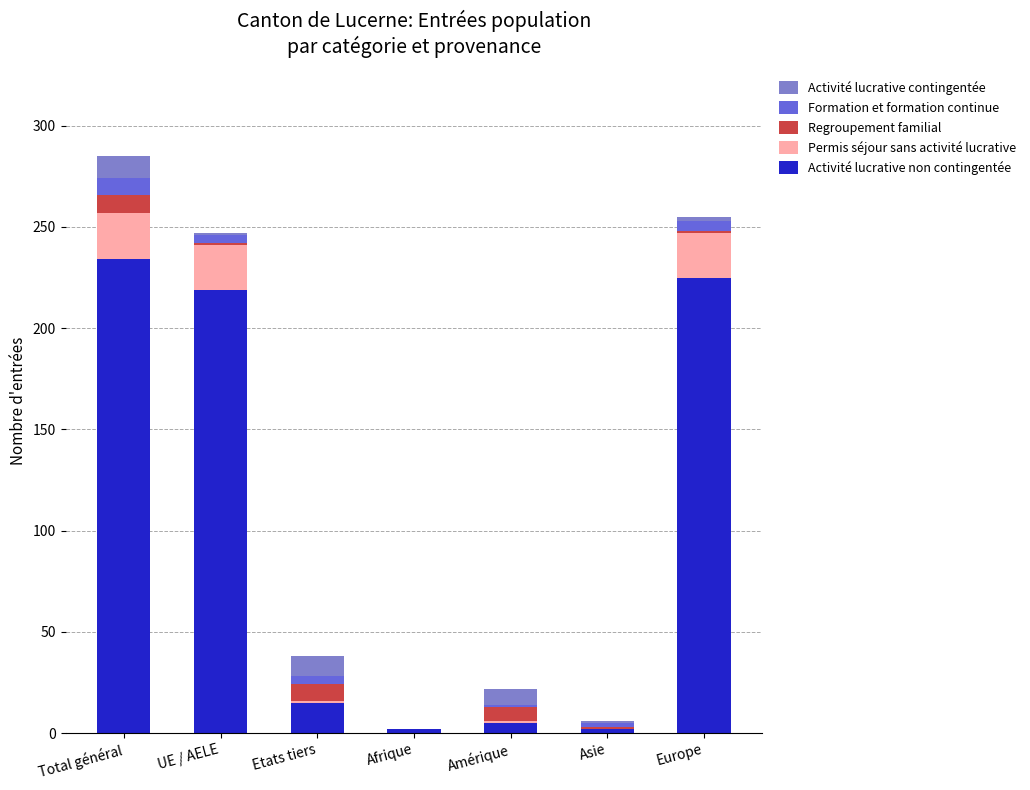

What is the highest value of the Activité lucrative non contingentée series?

234